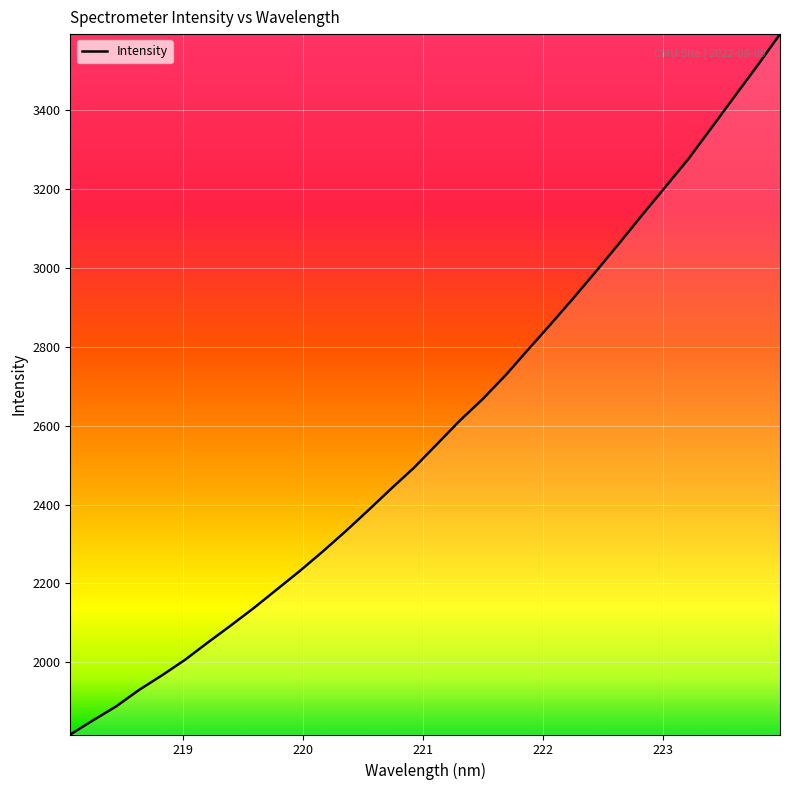

What is the greatest value displayed?

3592.9